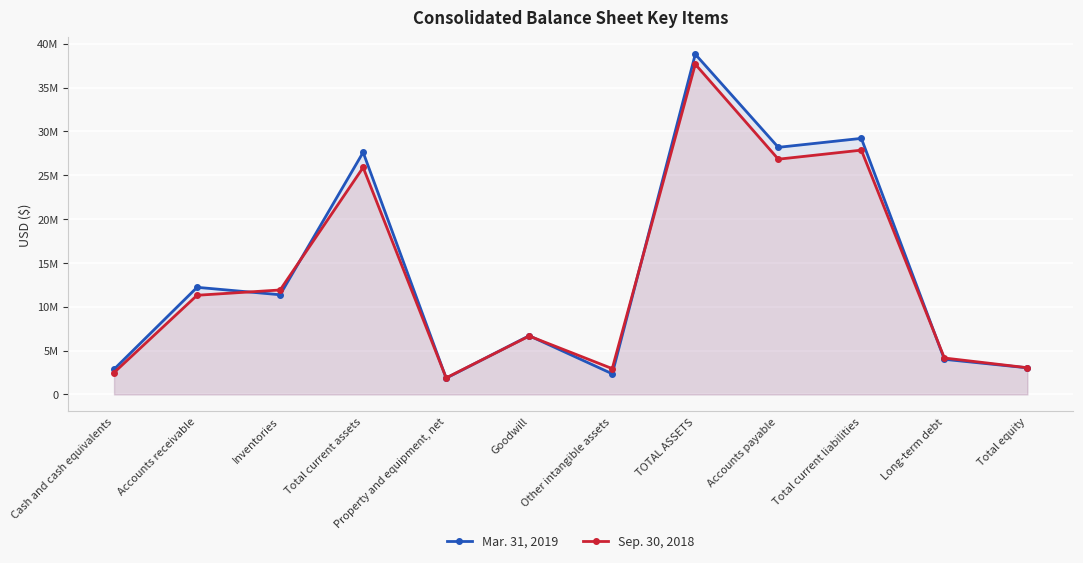

Reading right to left, extract all data points from this chart.

Mar. 31, 2019: Total equity=3038331	Long-term debt=4009500	Total current liabilities=29211899	Accounts payable=28189390	TOTAL ASSETS=38810310	Other intangible assets=2355997	Goodwill=6699681	Property and equipment, net=1858867	Total current assets=27622183	Inventories=11373730	Accounts receivable=12222271	Cash and cash equivalents=2875750
Sep. 30, 2018: Total equity=3049961	Long-term debt=4158532	Total current liabilities=27869687	Accounts payable=26836873	TOTAL ASSETS=37669838	Other intangible assets=2947828	Goodwill=6664272	Property and equipment, net=1892424	Total current assets=25894372	Inventories=11918508	Accounts receivable=11314226	Cash and cash equivalents=2492516